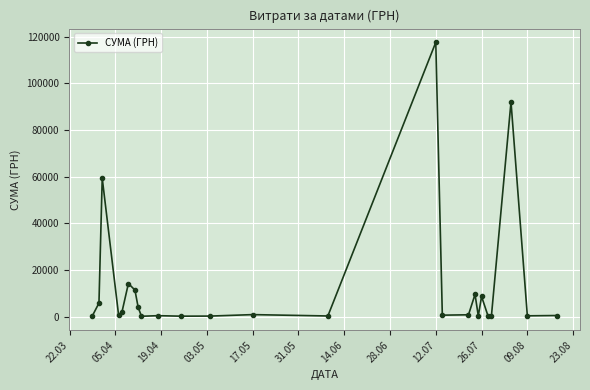

How many distinct data groups are displayed?

1